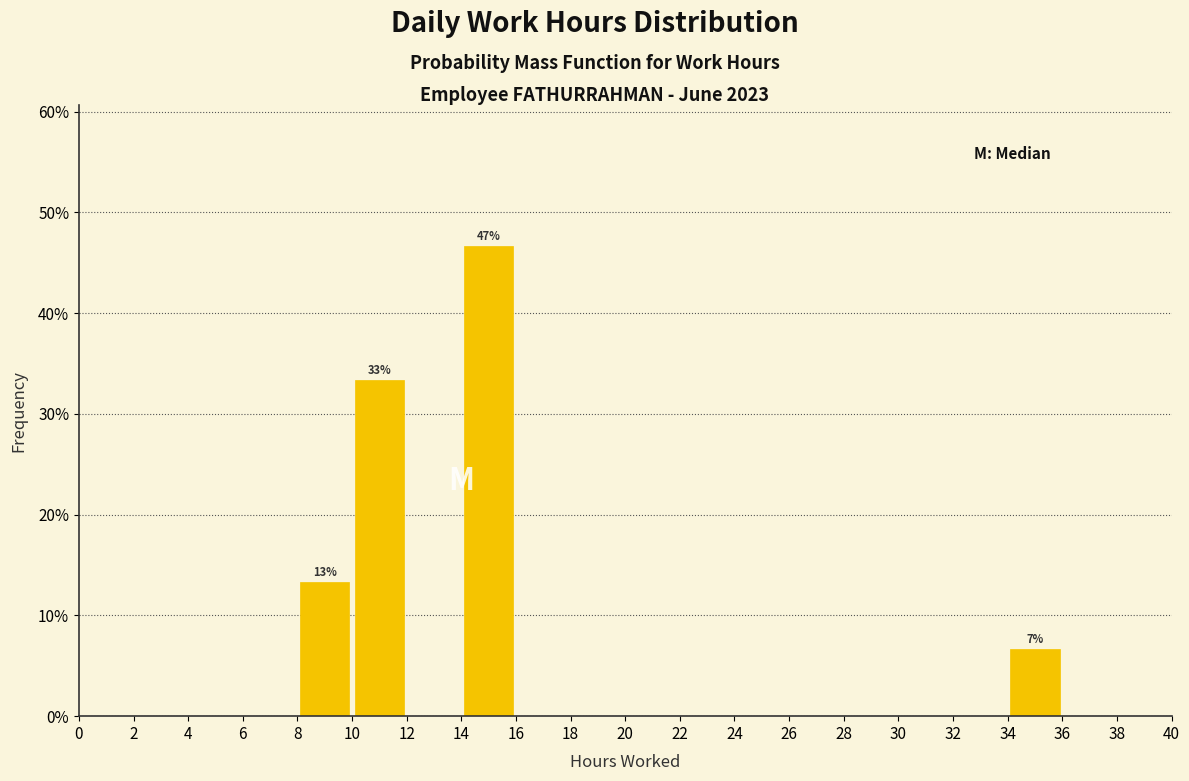

Over which range of the x-axis is the bar tallest?

14 to 16